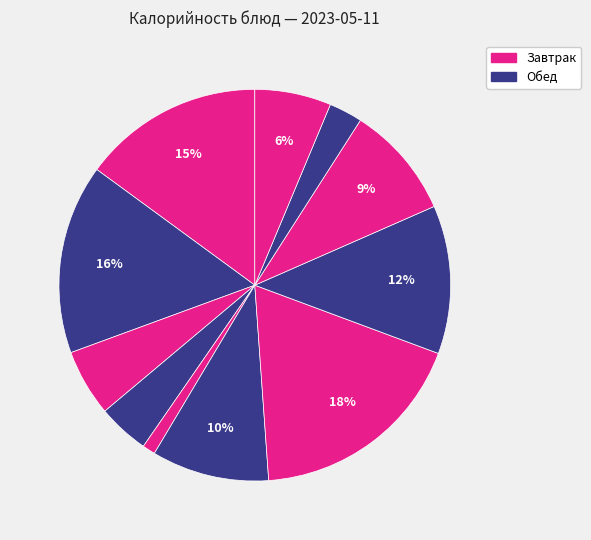

Rank the categories by value from highest to lowest.

Ёжики мясные с соусом, Рис отварной, Бризоль куриная, Макароны отварные, Свекольник со сметаной, Булочка домашняя, Компот из клубники, Батон йодированный, Чай с сахаром и лимоном, Хлеб ржаной, Кукуруза